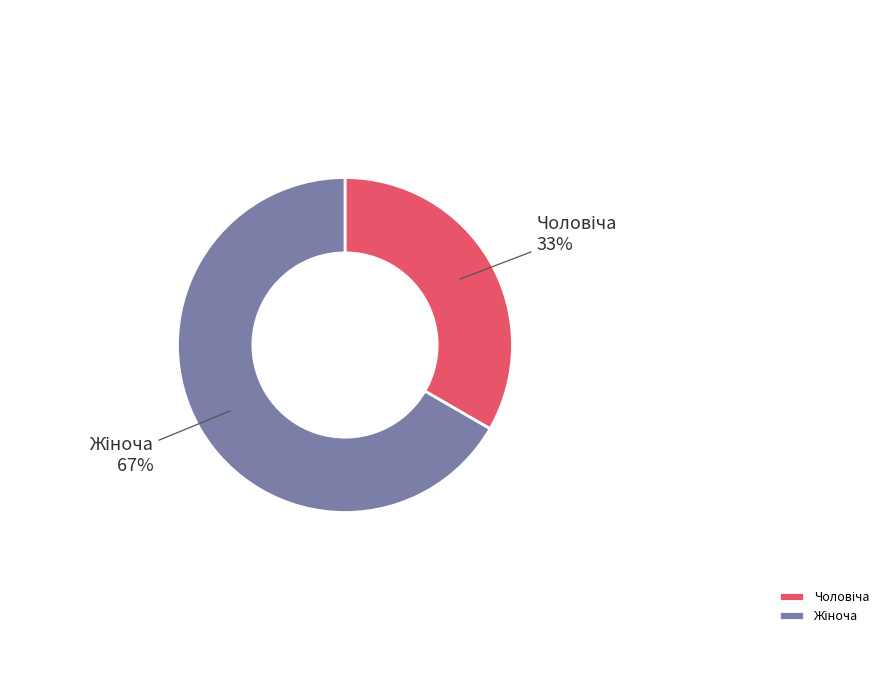

To the nearest percent, what is the average slice percentage?

50%